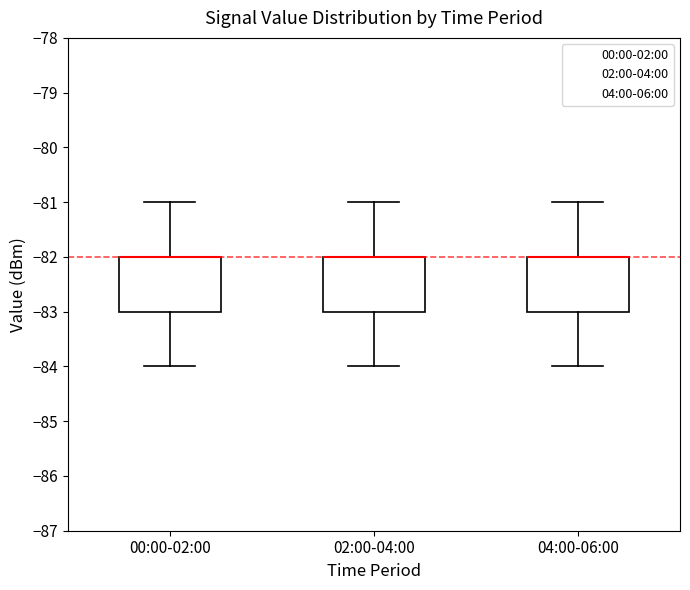

Reading left to right, transcribe this box plot: for each box, give where its median line is, the range the box spans, and where its two whiskers end, as read against the y-axis. The values are not printed on the chart, so give them approximately, as read against the axis.

00:00-02:00: median -82 (drawn on the box's upper edge), box -83 to -82, whiskers -84 to -81
02:00-04:00: median -82 (drawn on the box's upper edge), box -83 to -82, whiskers -84 to -81
04:00-06:00: median -82 (drawn on the box's upper edge), box -83 to -82, whiskers -84 to -81